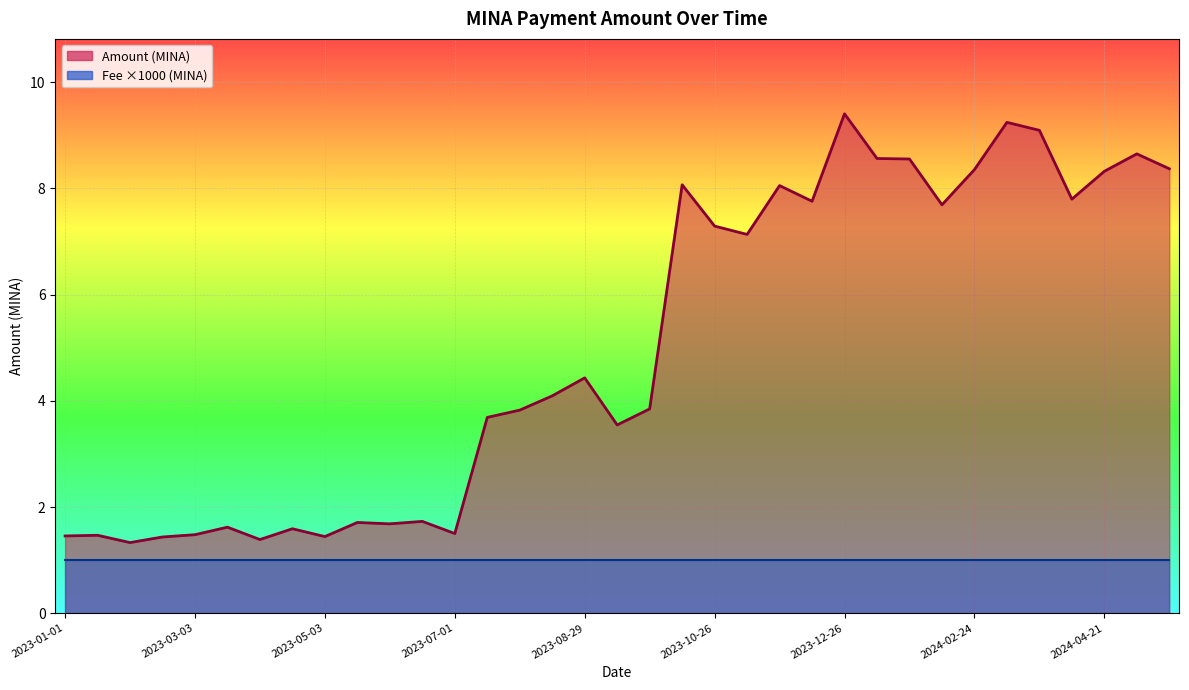

Which category has the lowest value across all series?

2024-05-21